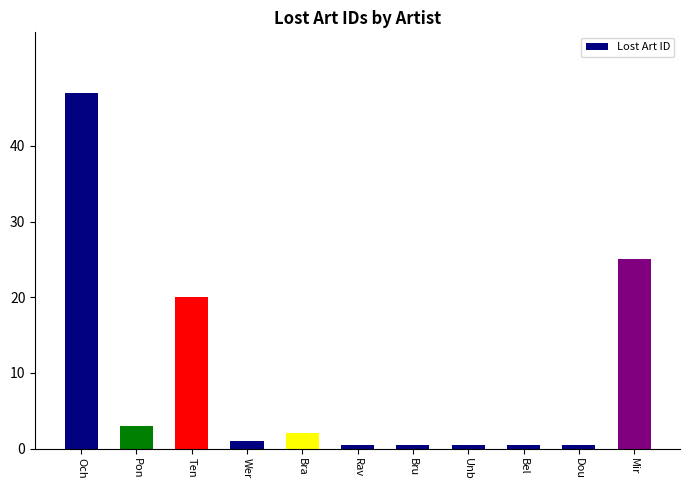

What is the label of the 7th bar from the left?

Bru